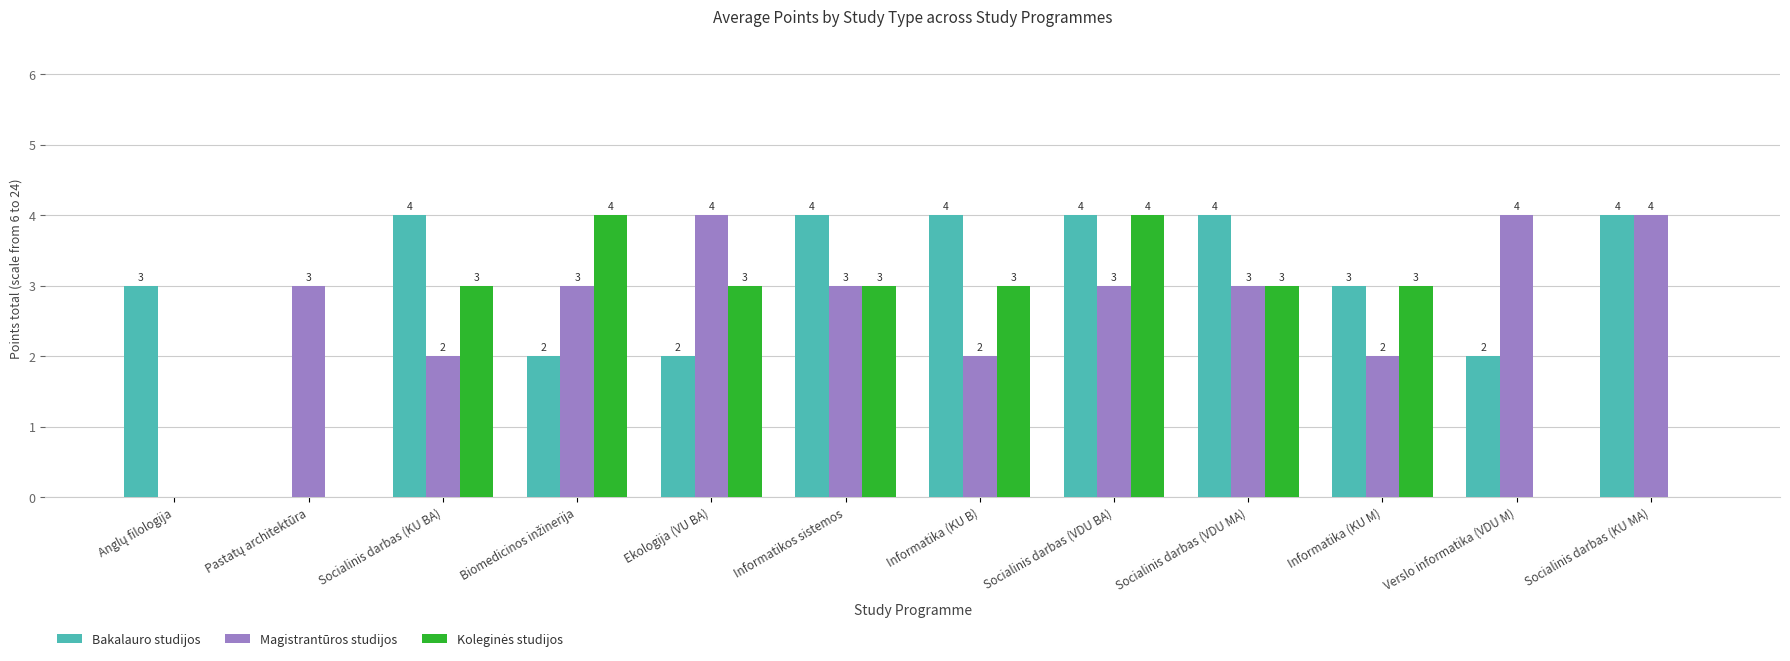

Is it true that Bakalauro studijos equals 5 at Socialinis darbas (VDU MA)?

False